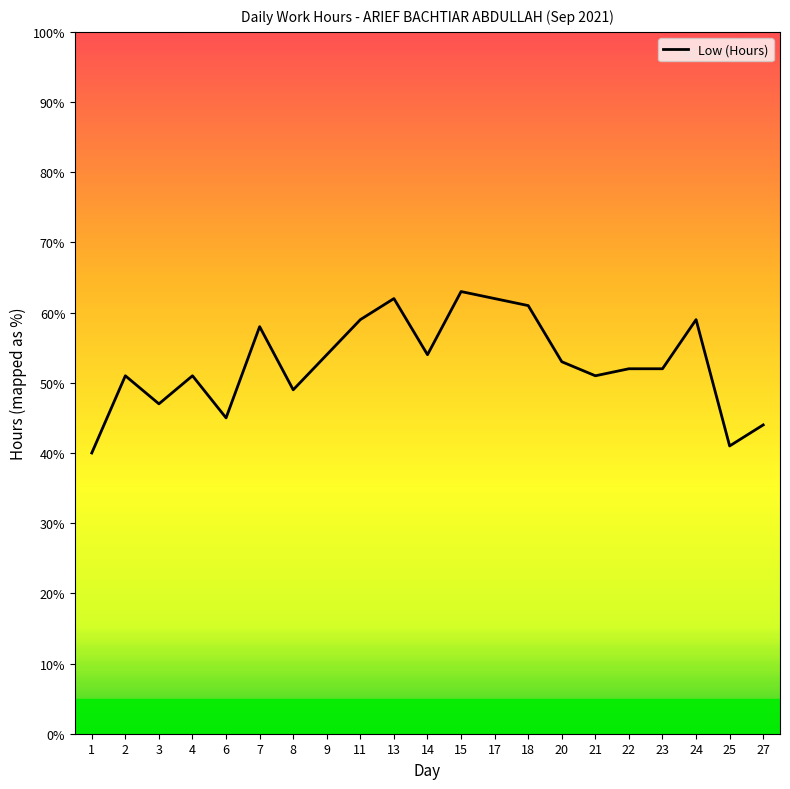

Is this an area chart (filled region under the line)?

No